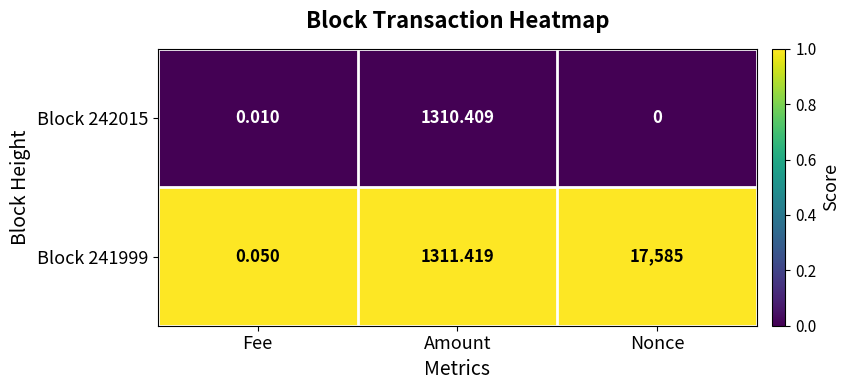

Where does the Block 241999 series first go above 1311?

Amount